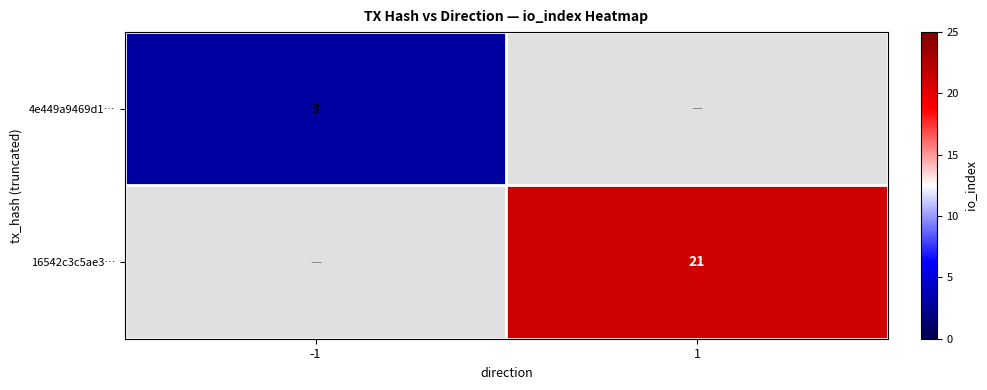

How many series are shown in this chart?

2